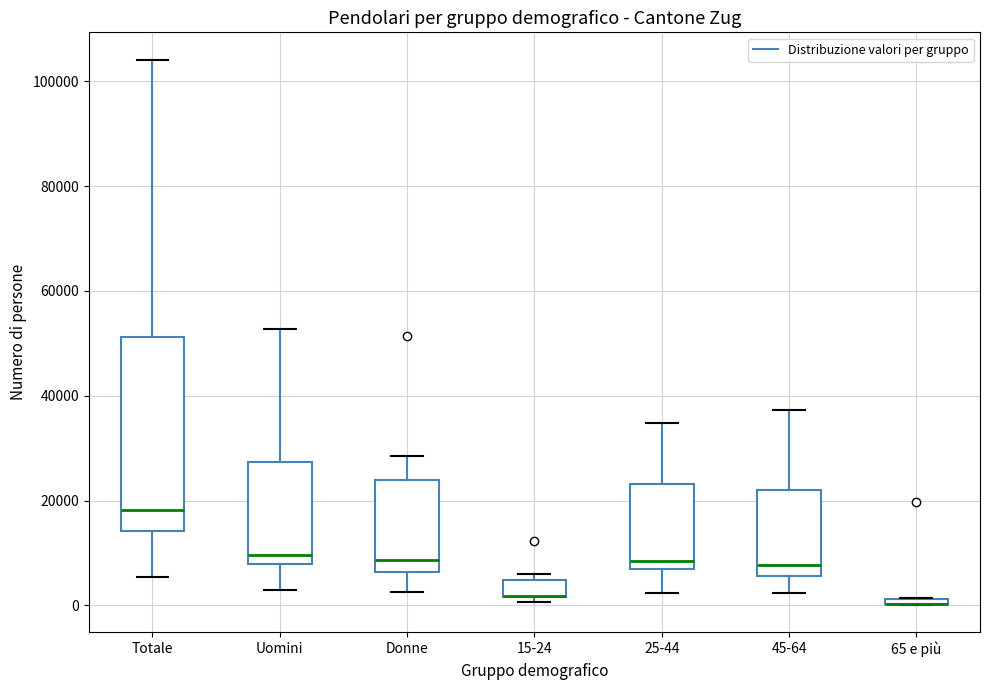

Where does the median line of the box for Donne sit on the y-axis? The values are not printed on the chart, so give them approximately, as read against the axis.

8000